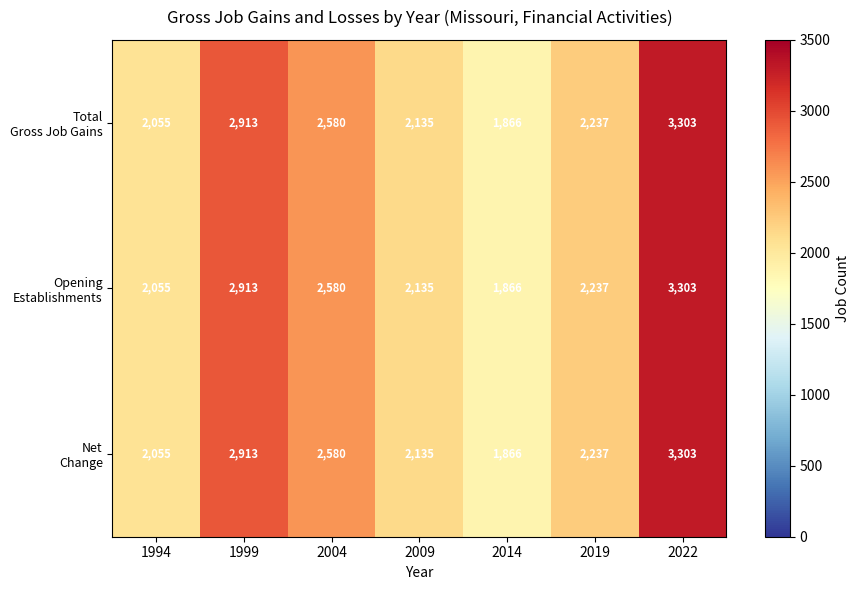

How many series are shown in this chart?

3